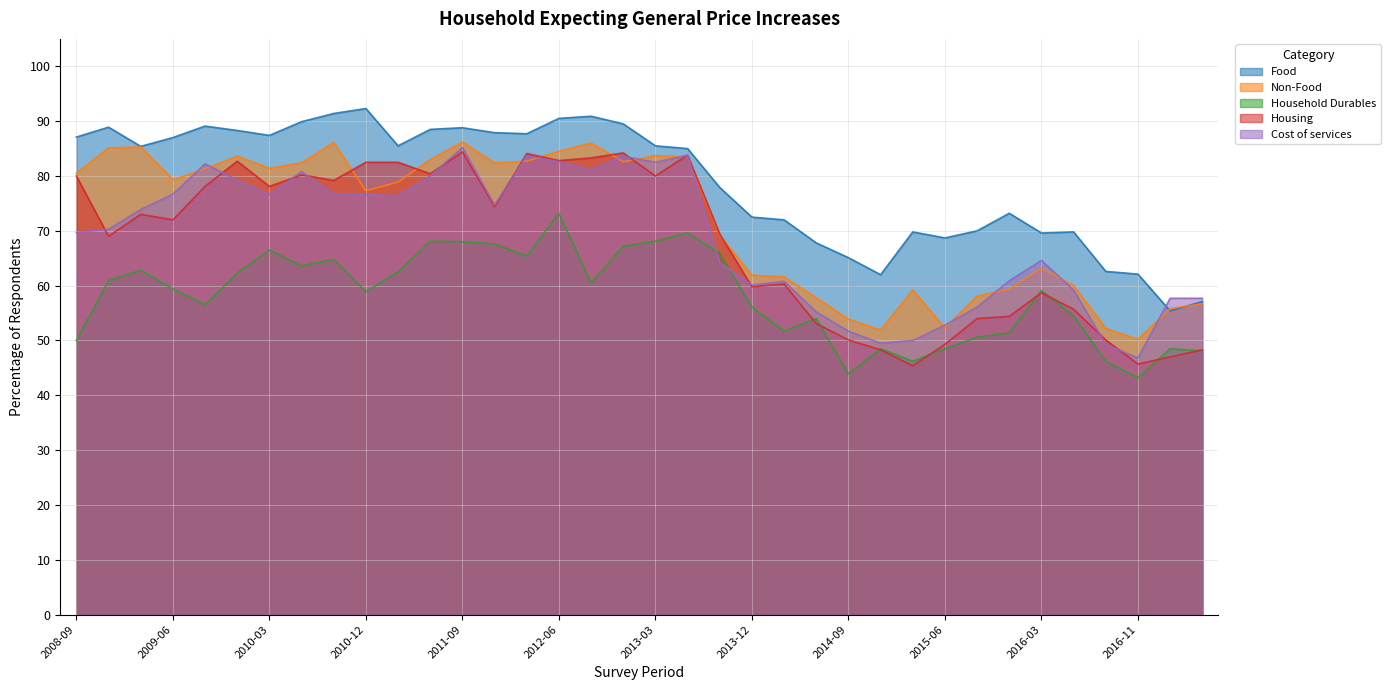

Count the number of data series in this chart.

5